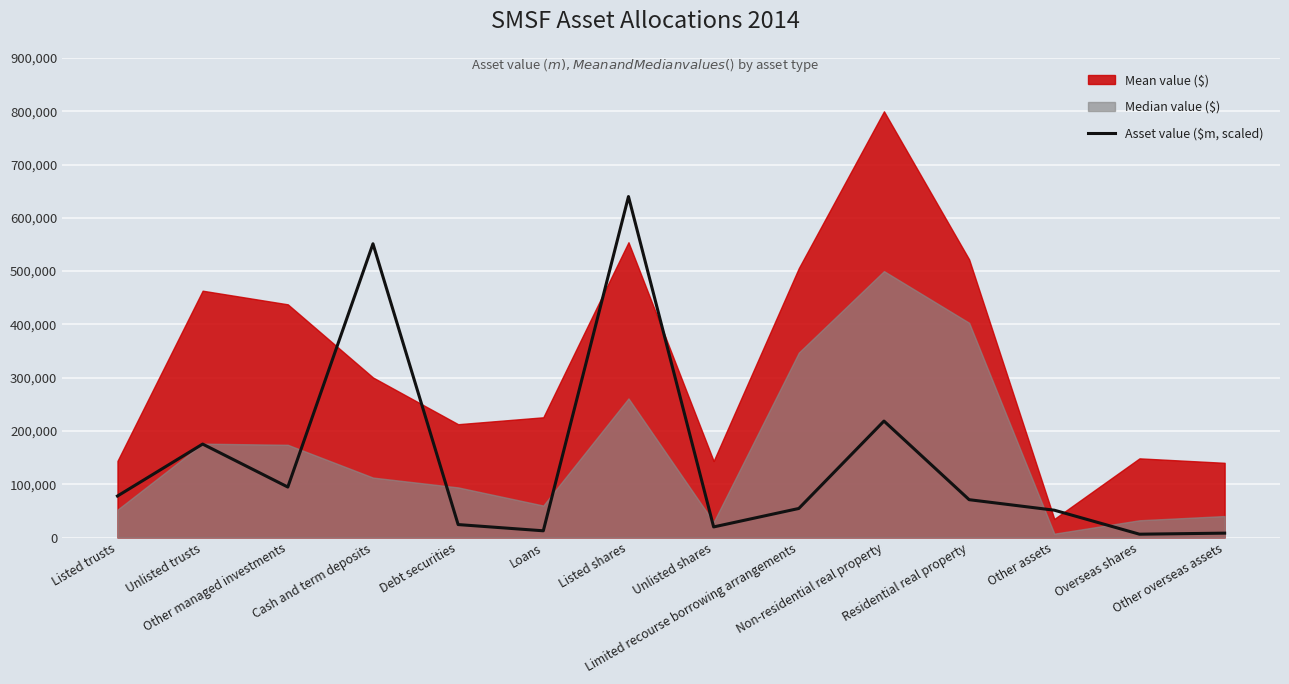

What is the smallest value displayed?

6212.3